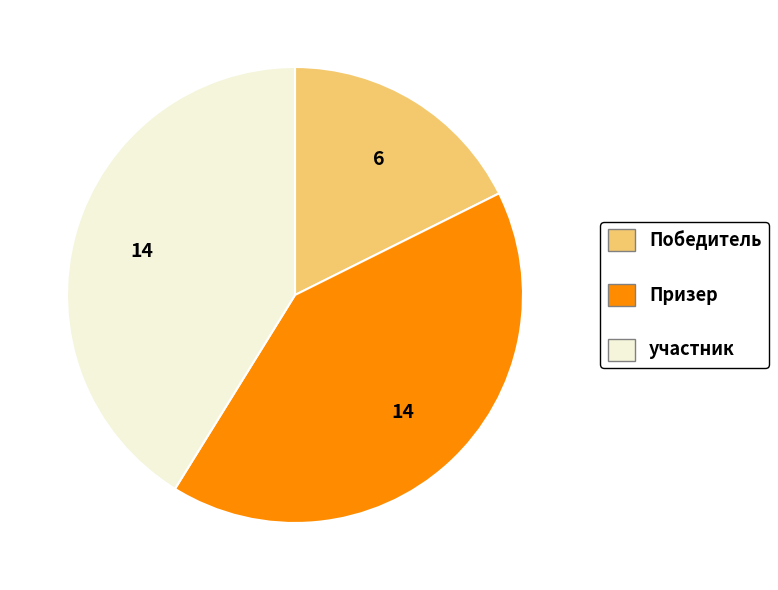

Between Призер and Победитель, which is larger?

Призер